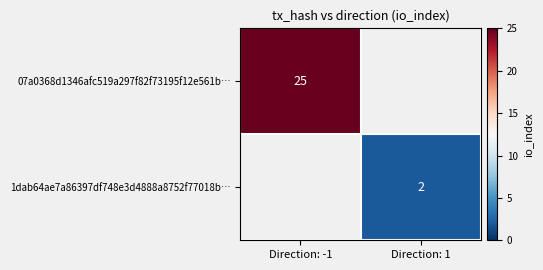

The value of 1dab64ae7a86397df748e3d4888a8752f77018b… at Direction: 1 is 4. True or false?

False